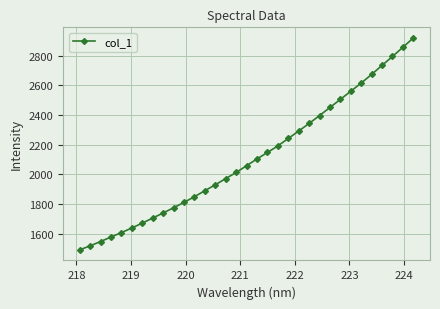

What is the value of the 31st point from the left?

2795.1